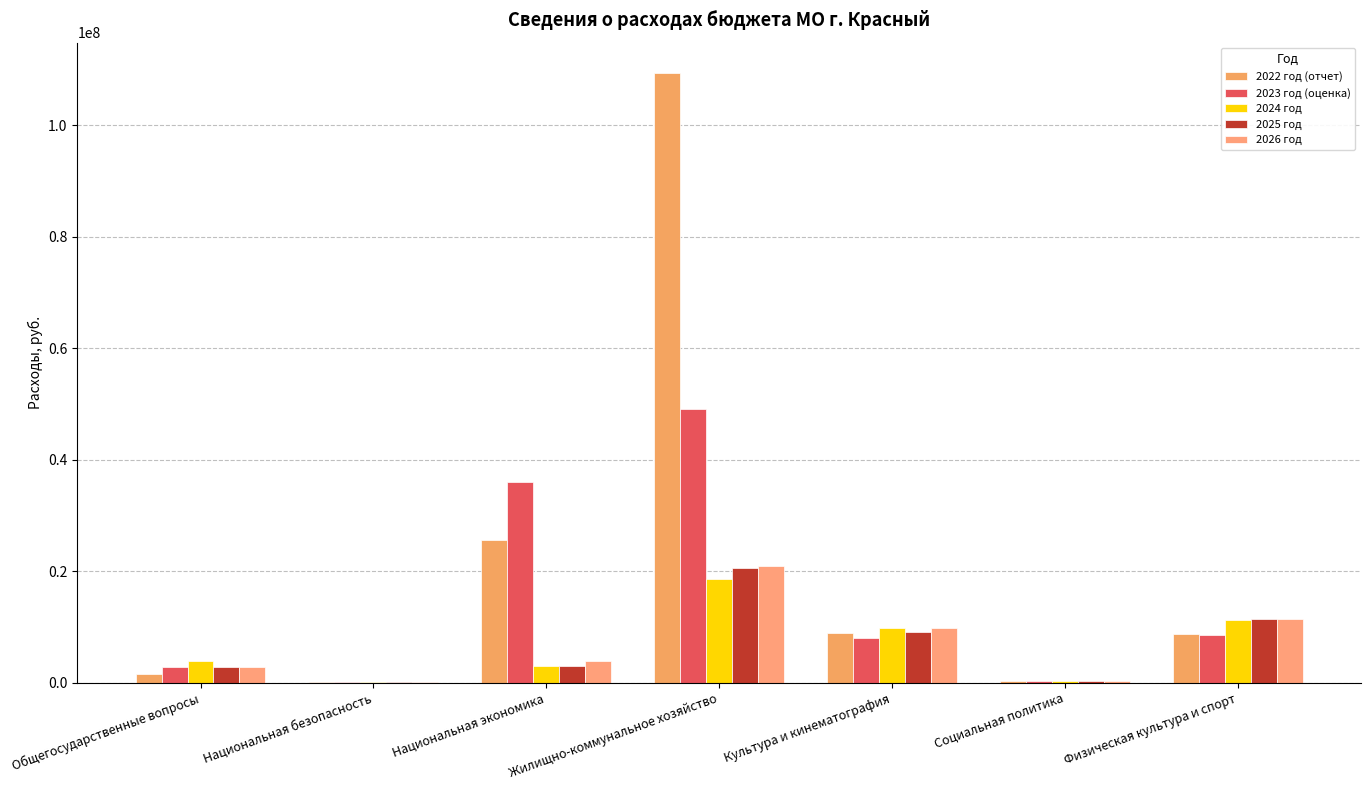

Are the bars horizontal?

No